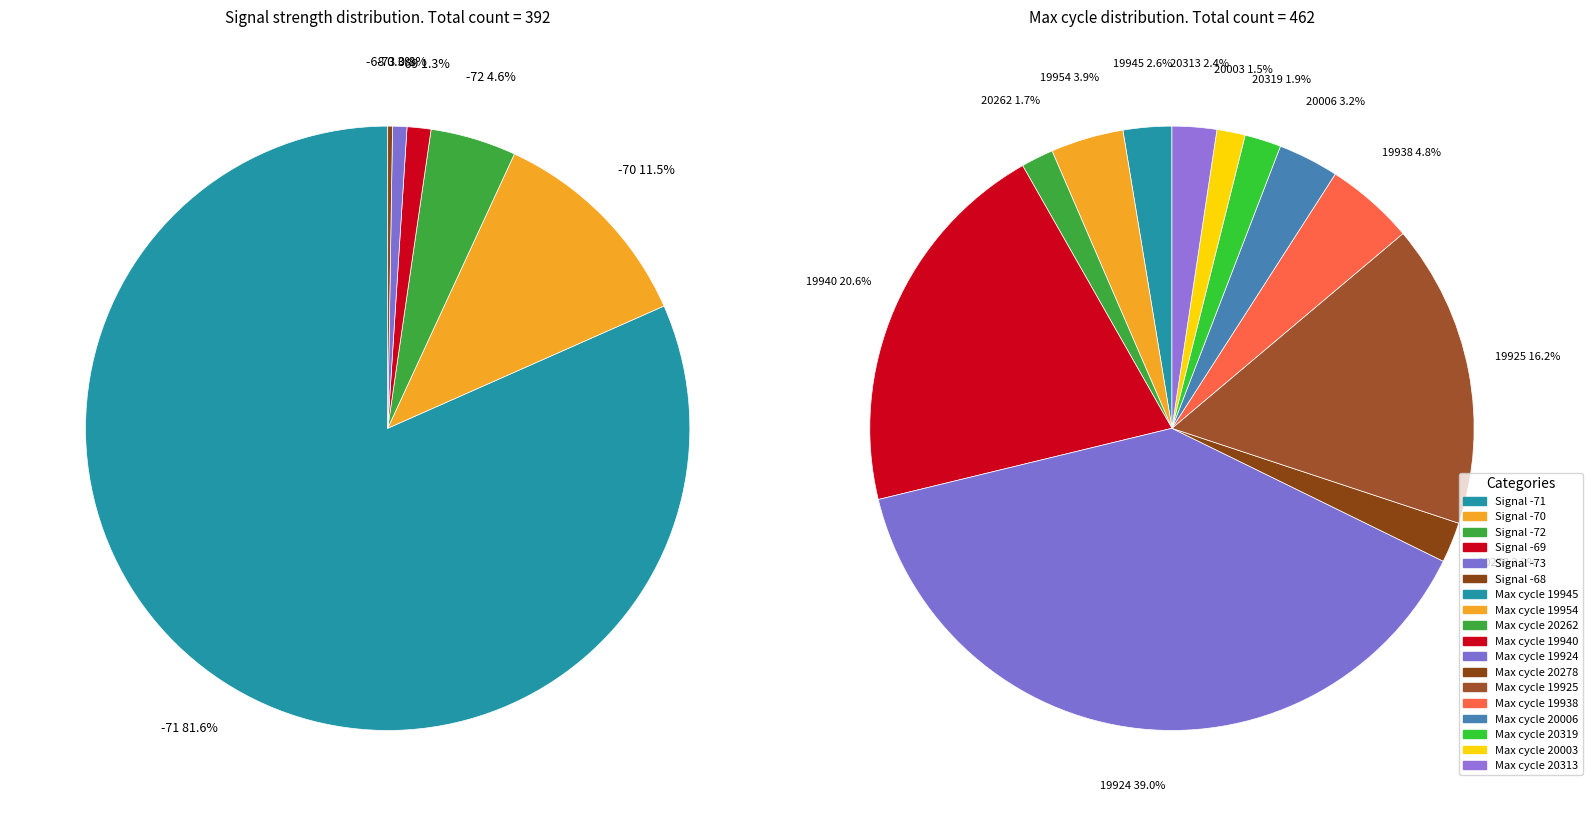

How much of the chart is everything except 1?

91.7%